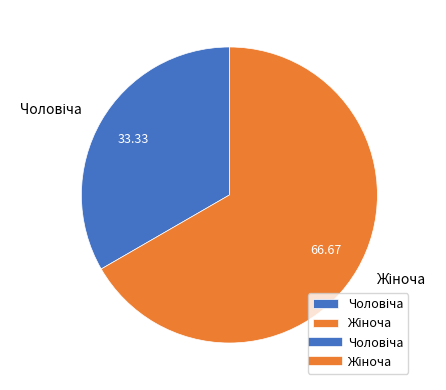

Is there a majority slice in this chart?

Yes